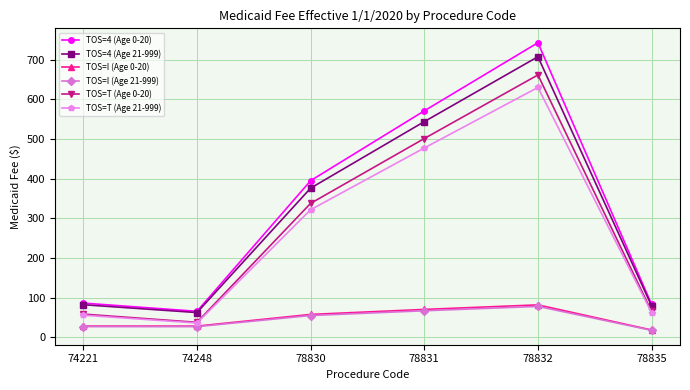

Where is the first local minimum for TOS=T (Age 0-20)?

74248